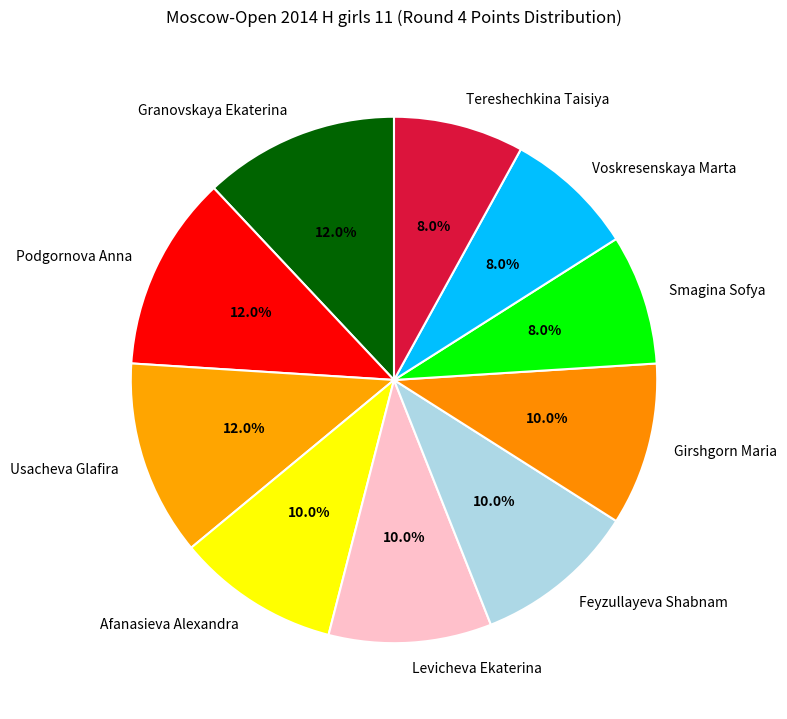

Which has a higher value, Granovskaya Ekaterina or Tereshechkina Taisiya?

Granovskaya Ekaterina